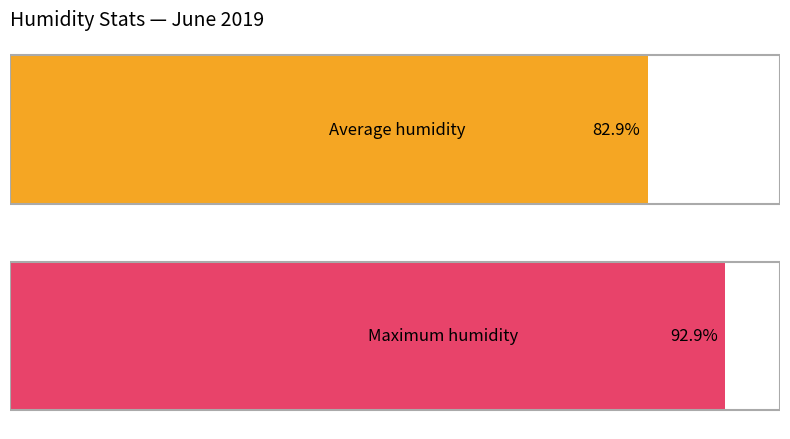

The value of Maximum humidity at 23:00 is 49.9. True or false?

False